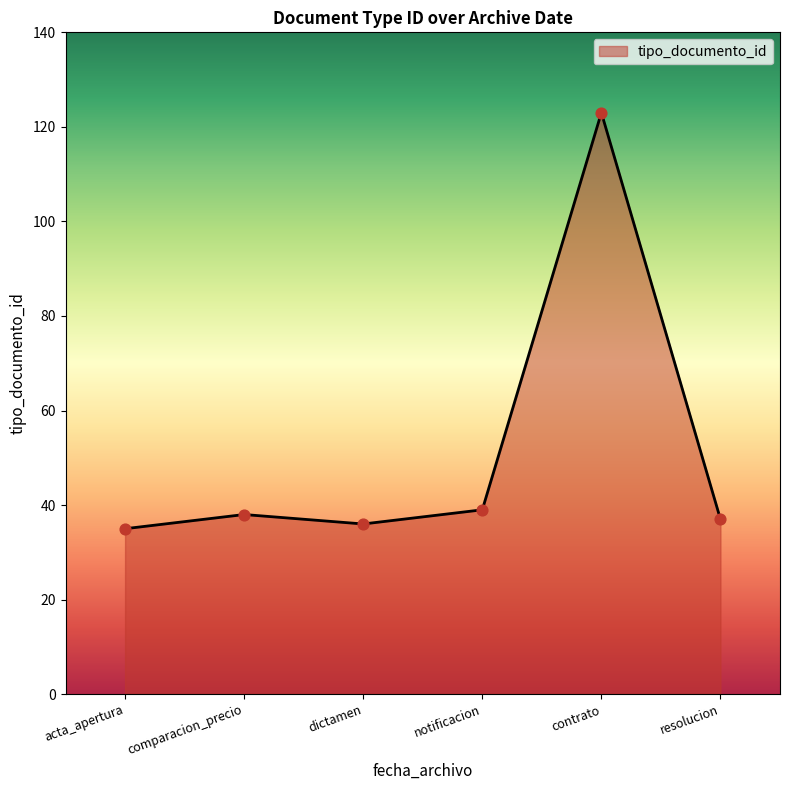

What is the ratio of the value at comparacion_precio to the value at acta_apertura?

1.1